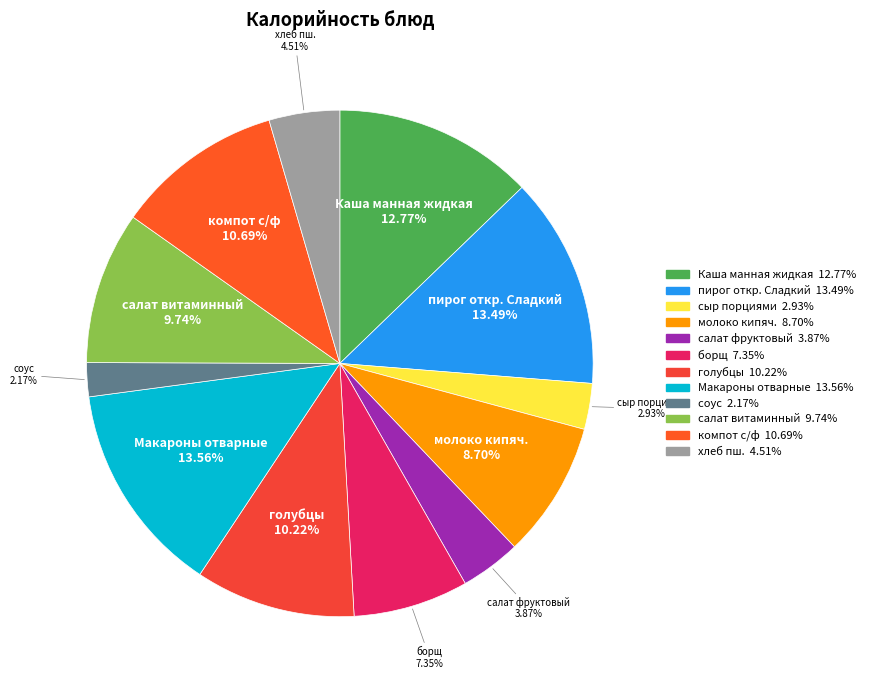

Is there any slice that represents more than half of the pie?

No